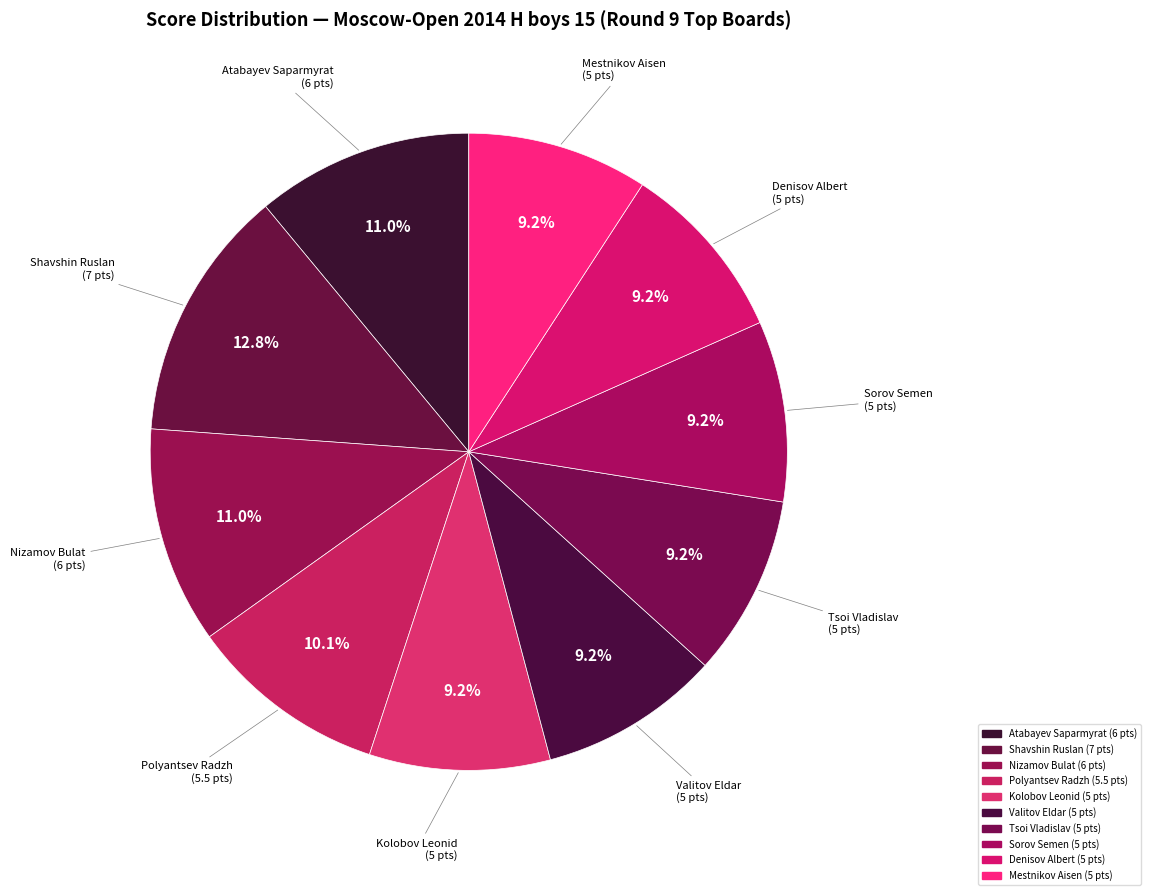

What is the smallest slice in the pie chart?

Kolobov Leonid